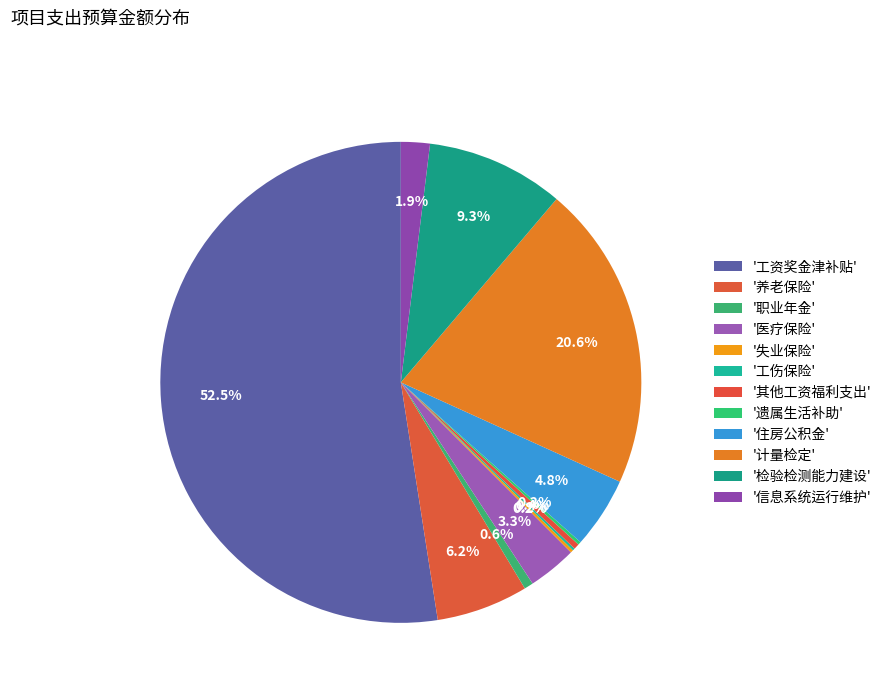

Rank the categories by value from lowest to highest.

工伤保险, 失业保险, 遗属生活补助, 其他工资福利支出, 职业年金, 信息系统运行维护, 医疗保险, 住房公积金, 养老保险, 检验检测能力建设, 计量检定, 工资奖金津补贴